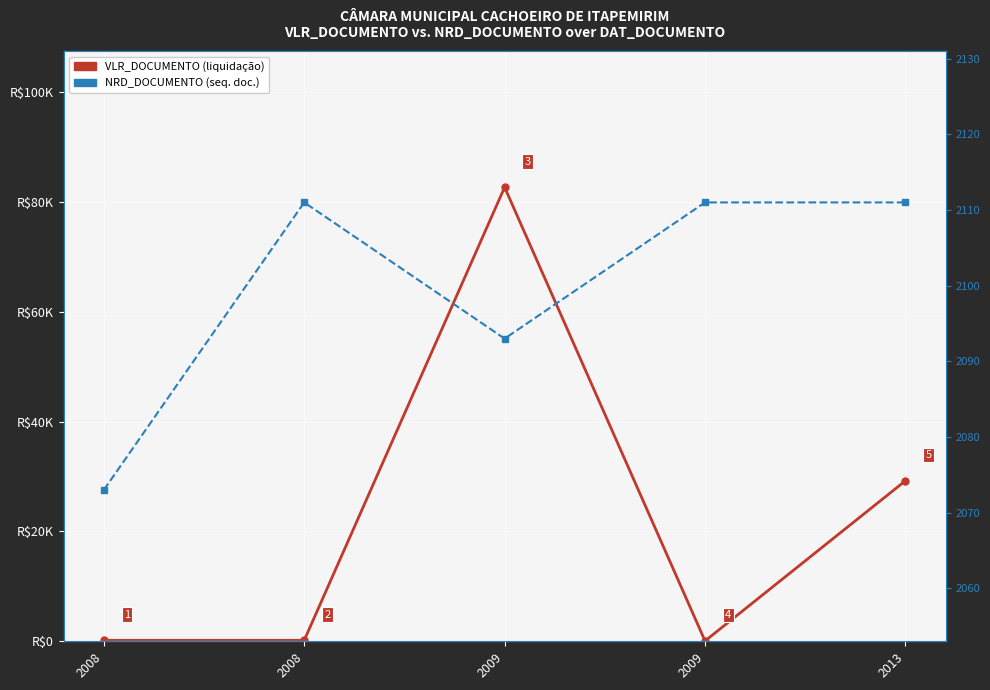

Where does the VLR_DOCUMENTO series first go above 177?

2008